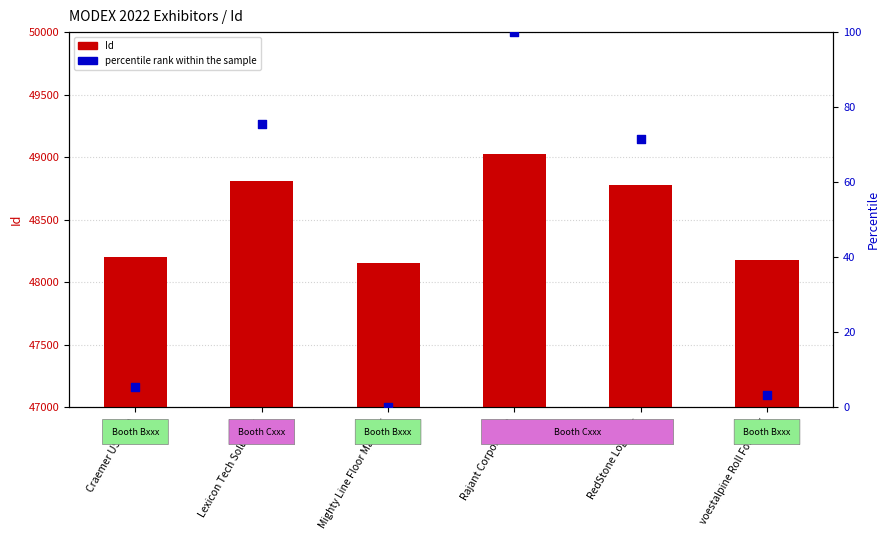

Which series contains the highest Y value?

Id (count)